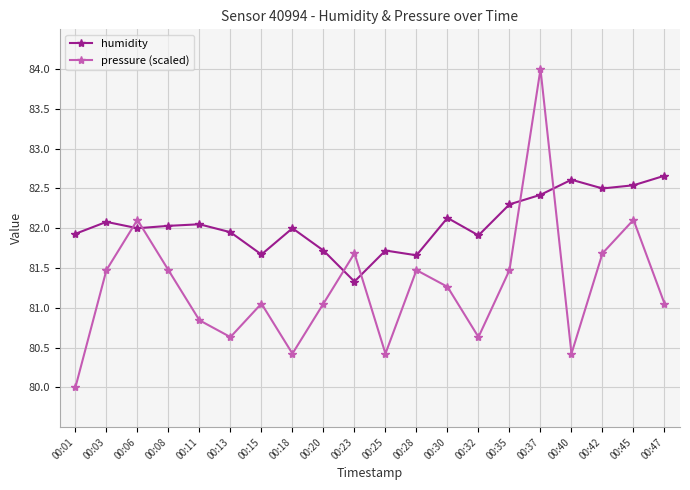

At 00:37, list the series in order from largest to smallest.

pressure (scaled), humidity